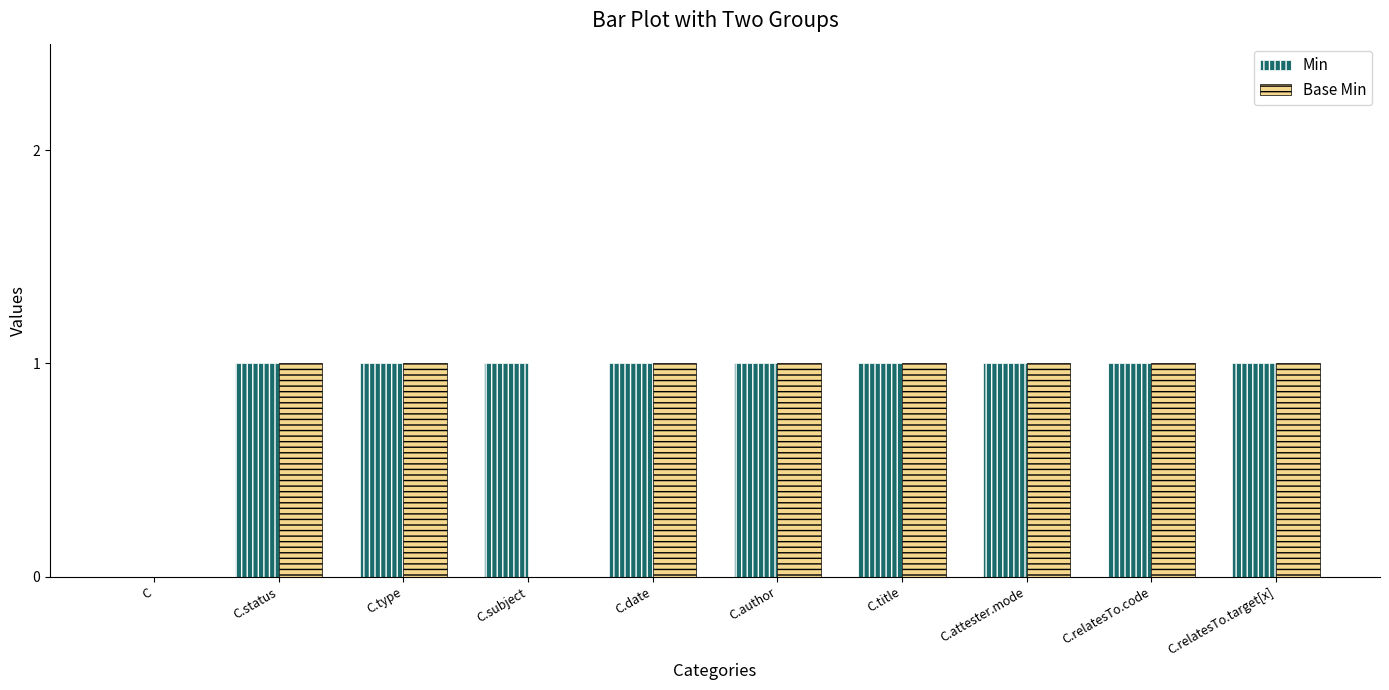

The Base Min series shows -1 at C.subject. True or false?

False